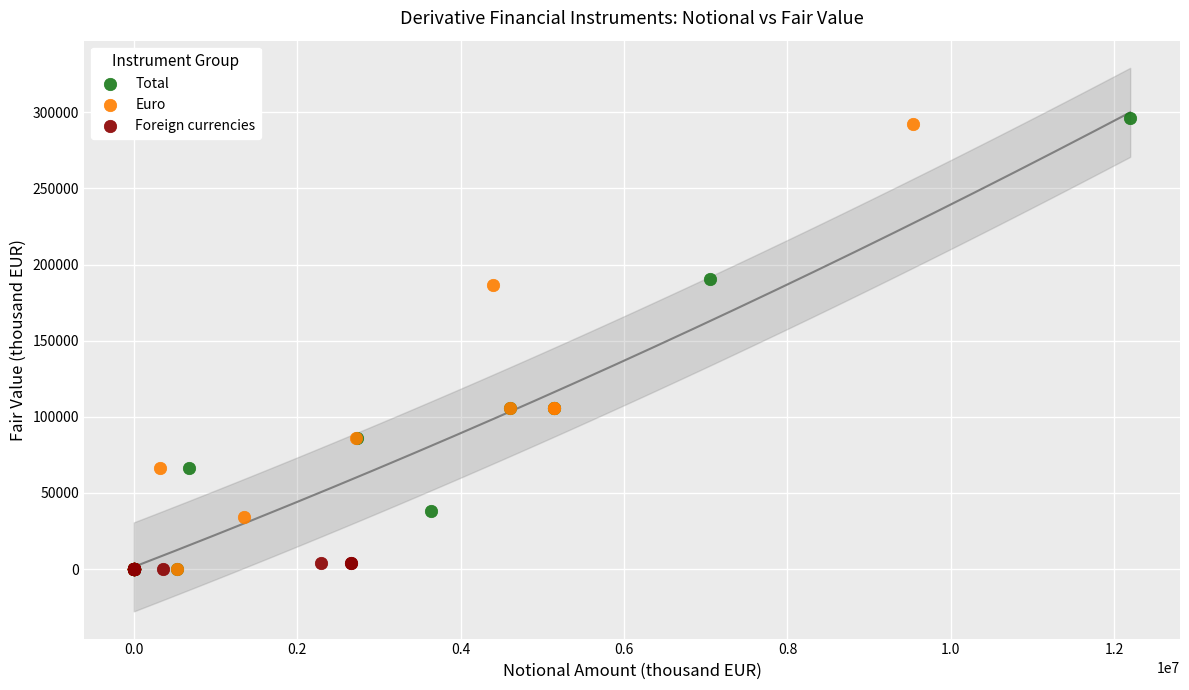

Which series has the largest Y range (max minus min)?

Total